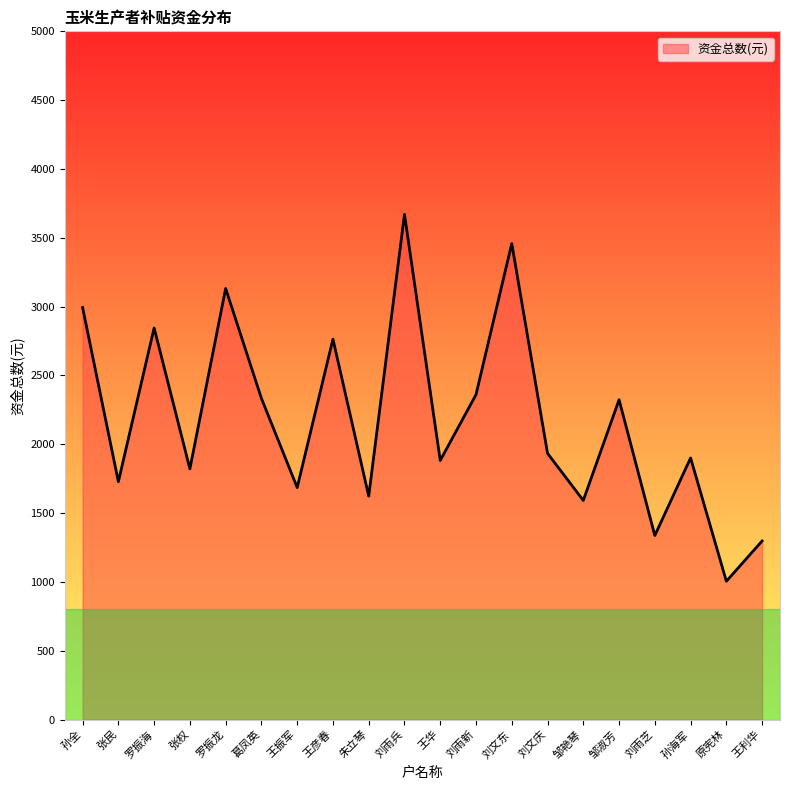

What is the change in value from 孙全 to 王振军?

-1307.7